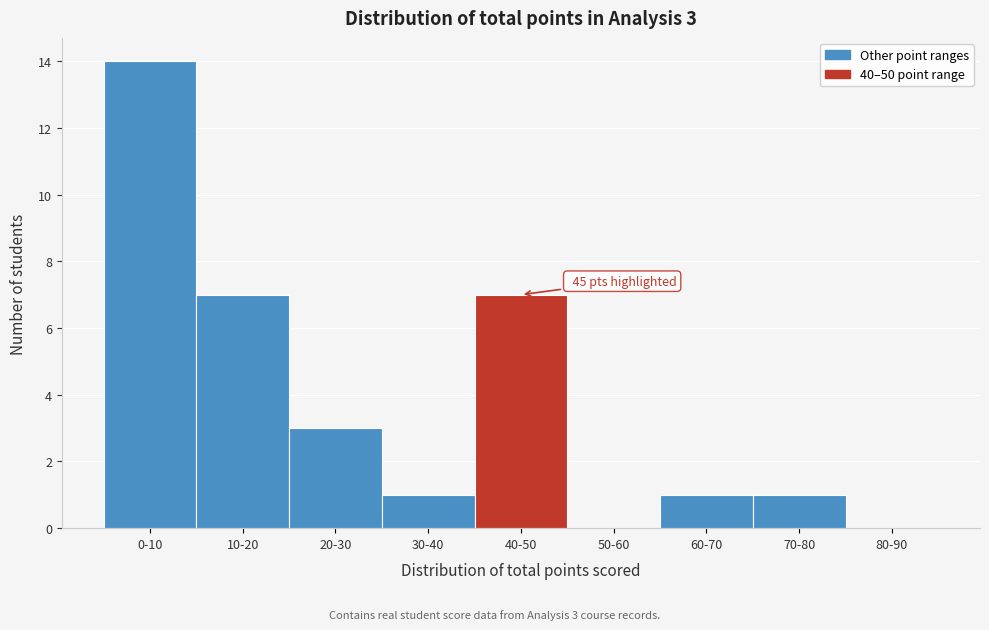

Reading left to right, transcribe all the data shown in this chart.

0-10=14	10-20=7	20-30=3	30-40=1	40-50=7	50-60=0	60-70=1	70-80=1	80-90=0